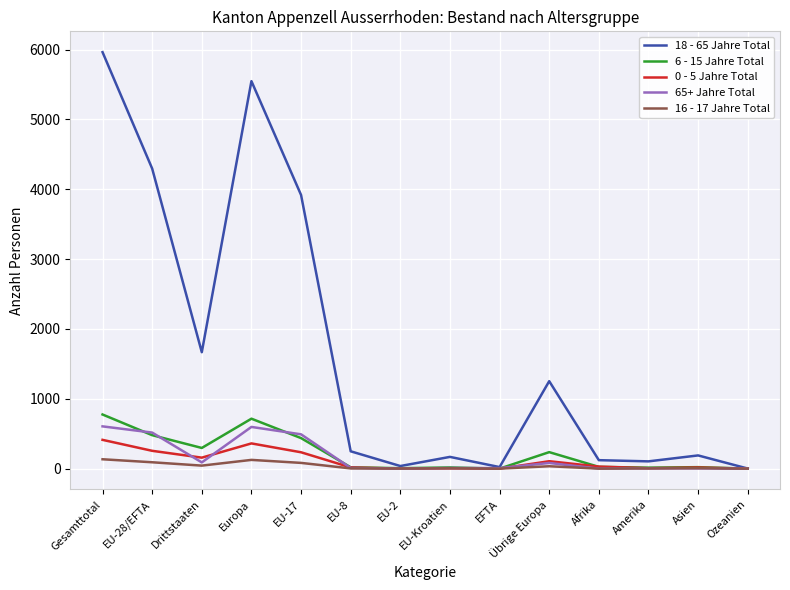

The value of 65+ Jahre Total at Afrika is 204. True or false?

False